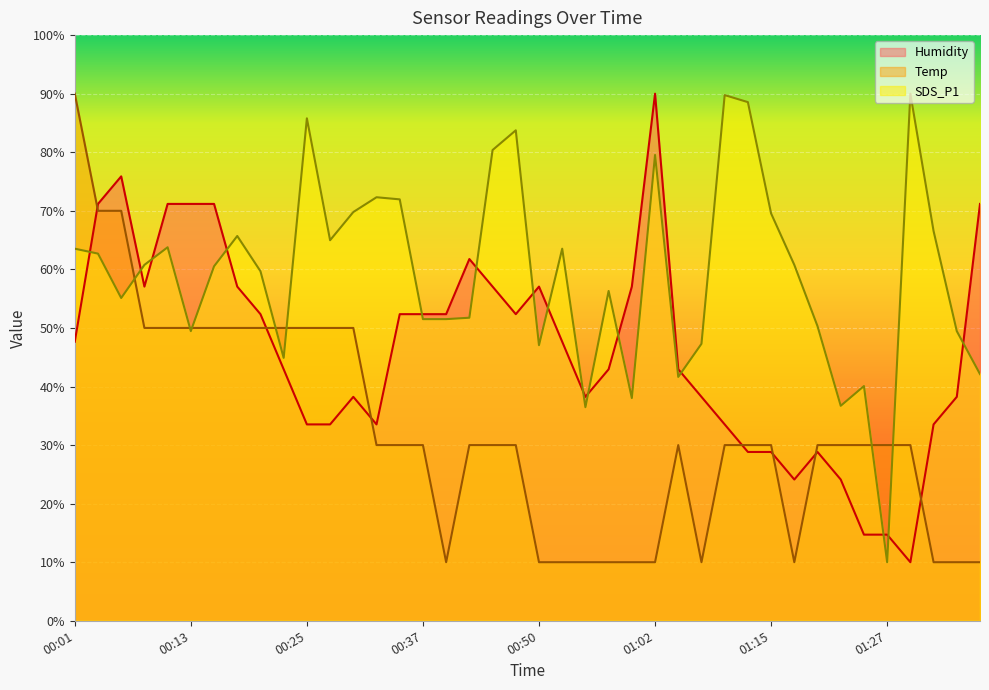

Which category has the highest value across all series?

00:01